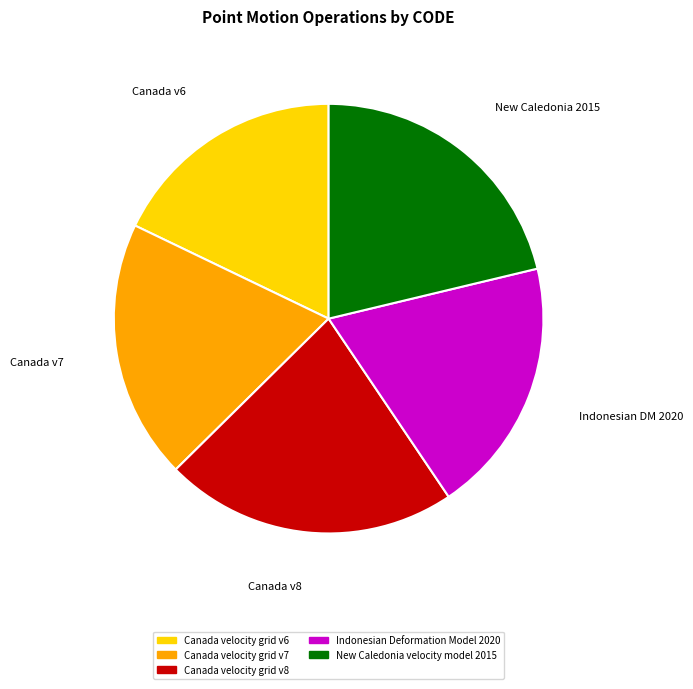

Is it true that New Caledonia velocity model 2015 is 21% of the pie?

True